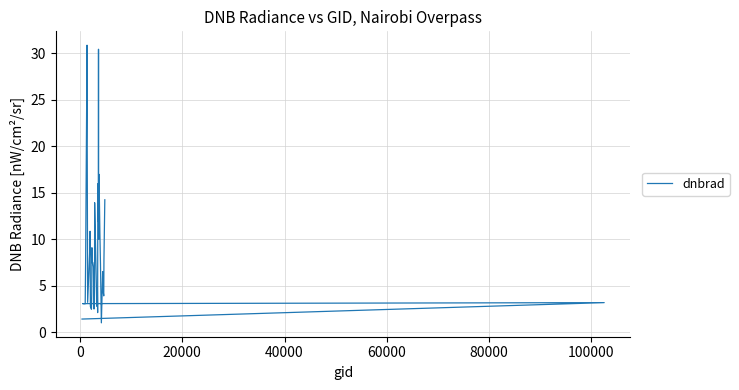

Reading left to right, list all the values displayed in this chart.

1.4	3.2	3.1	3.0	7.5	30.8	19.4	3.2	8.4	10.8	2.7	2.5	4.2	9.1	7.4	7.5	7.0	2.5	3.3	8.1	13.9	3.7	2.8	4.7	2.1	15.9	15.1	11.9	30.4	10.8	10.0	17.0	10.6	7.3	1.0	6.5	4.2	3.9	7.8	14.2